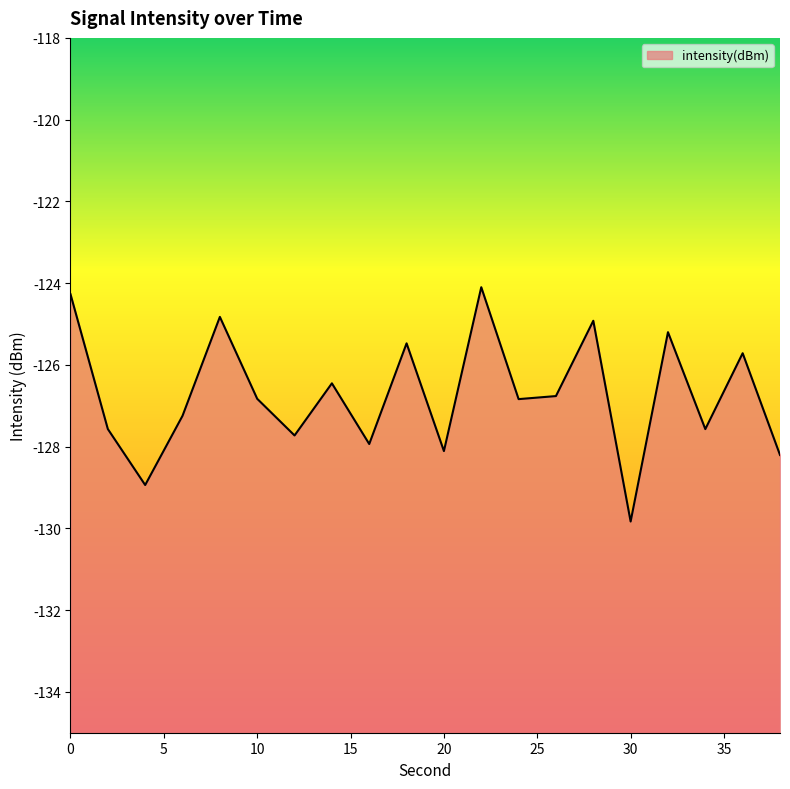

Where is the first local minimum?

4